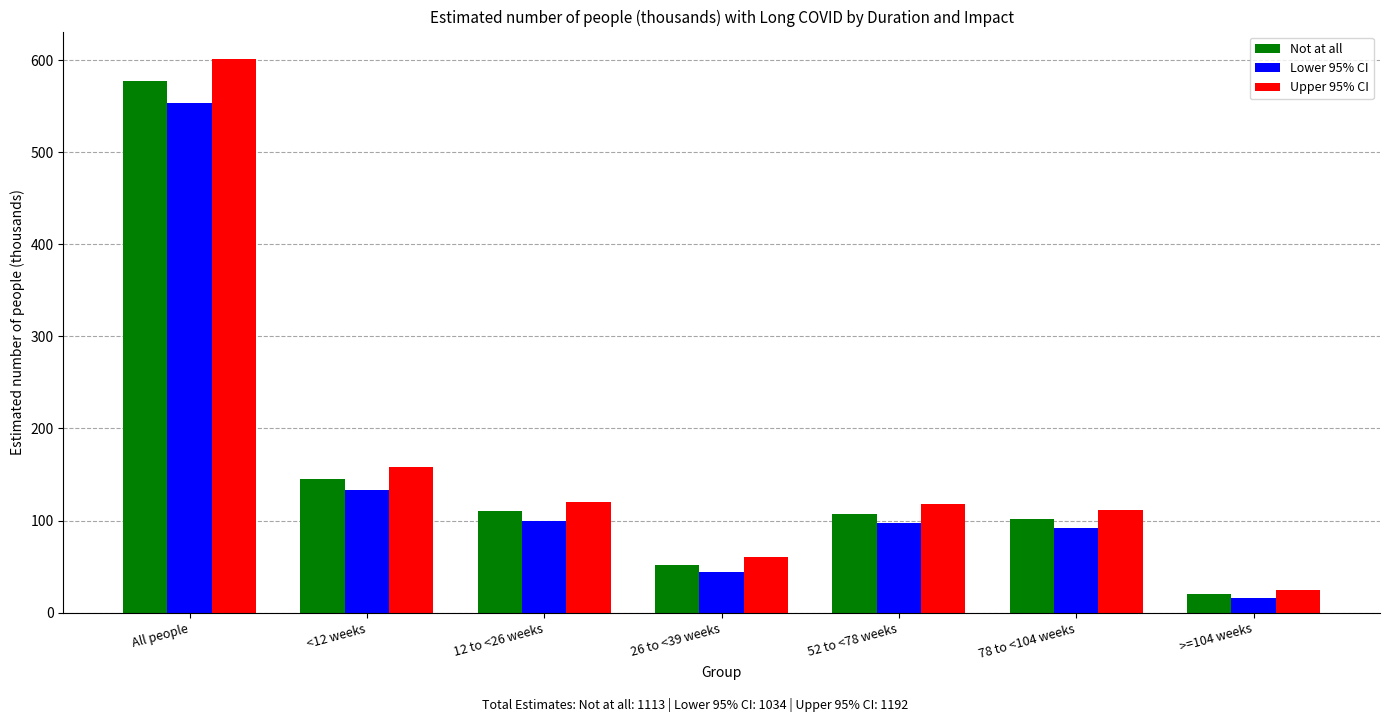

What is the average value of the Not at all series?

159